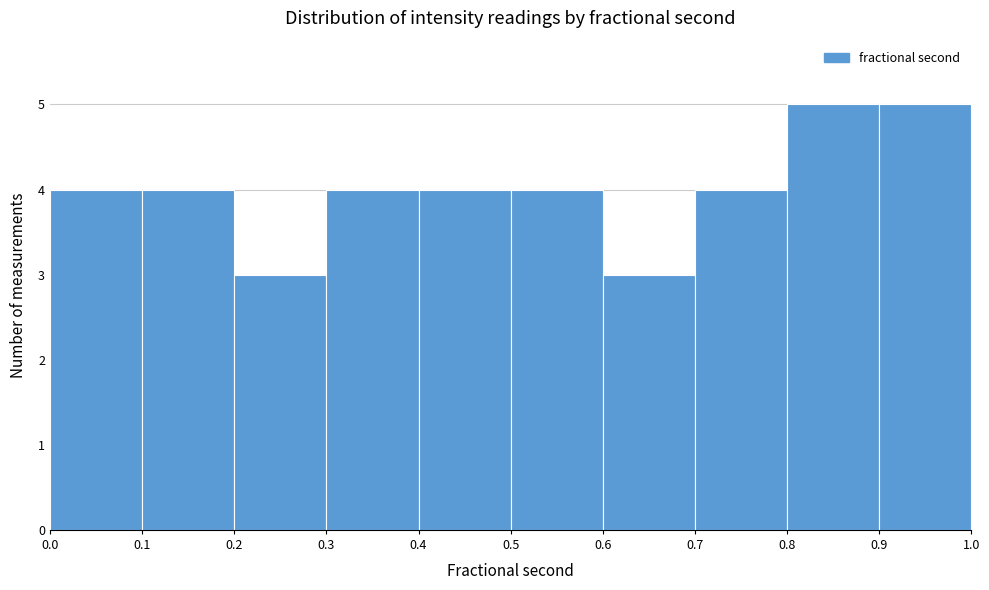

How tall is the bar that spans 0.9 to 1.0 on the x-axis? The values are not printed on the chart, so give them approximately, as read against the axis.

5